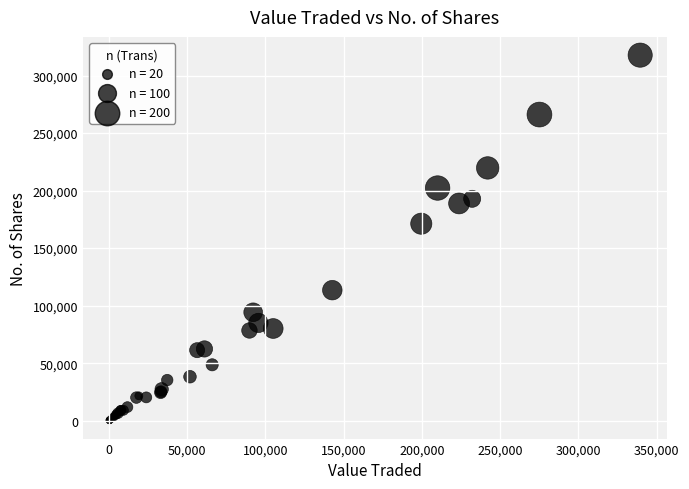

What Y value in the scatter plot is closest to 159017?

171221